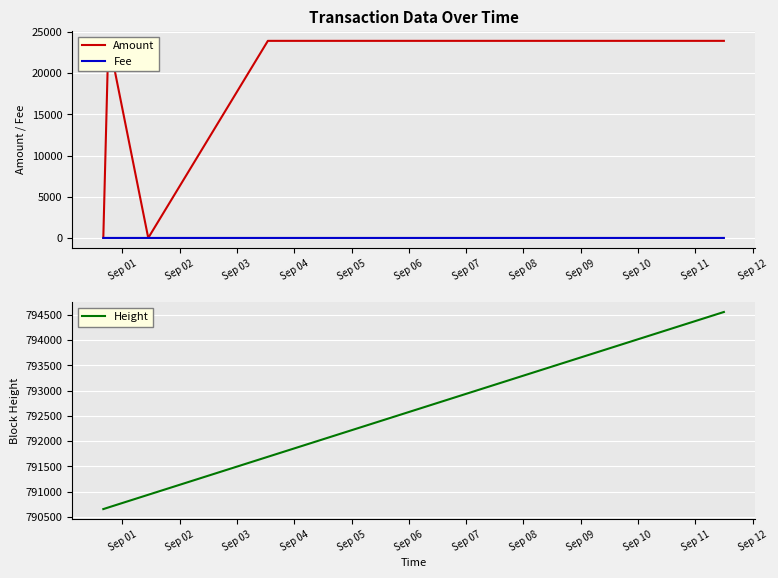

Which series has the largest total across all categories?

Height